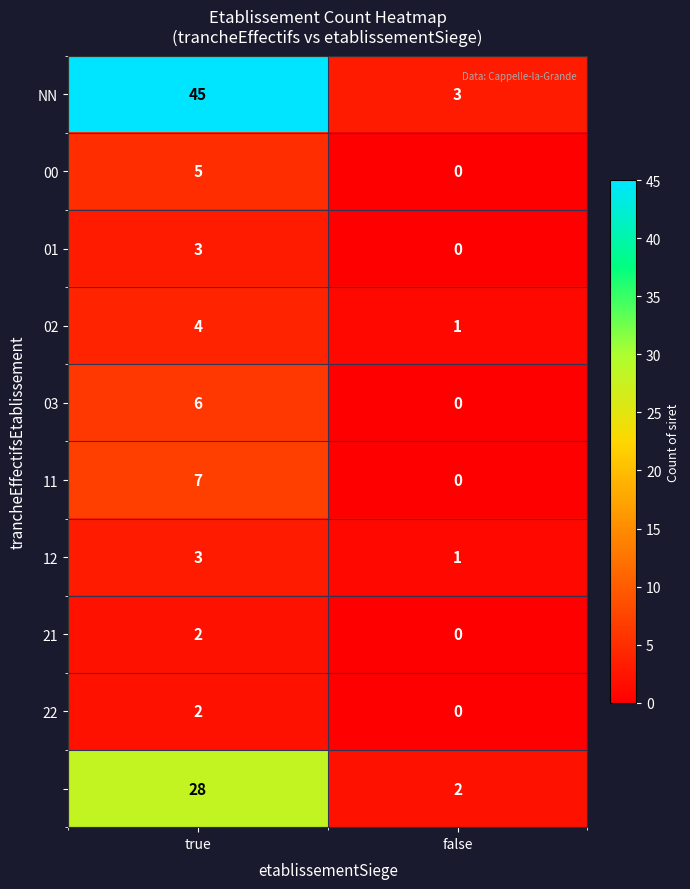

What is the greatest value displayed?

45